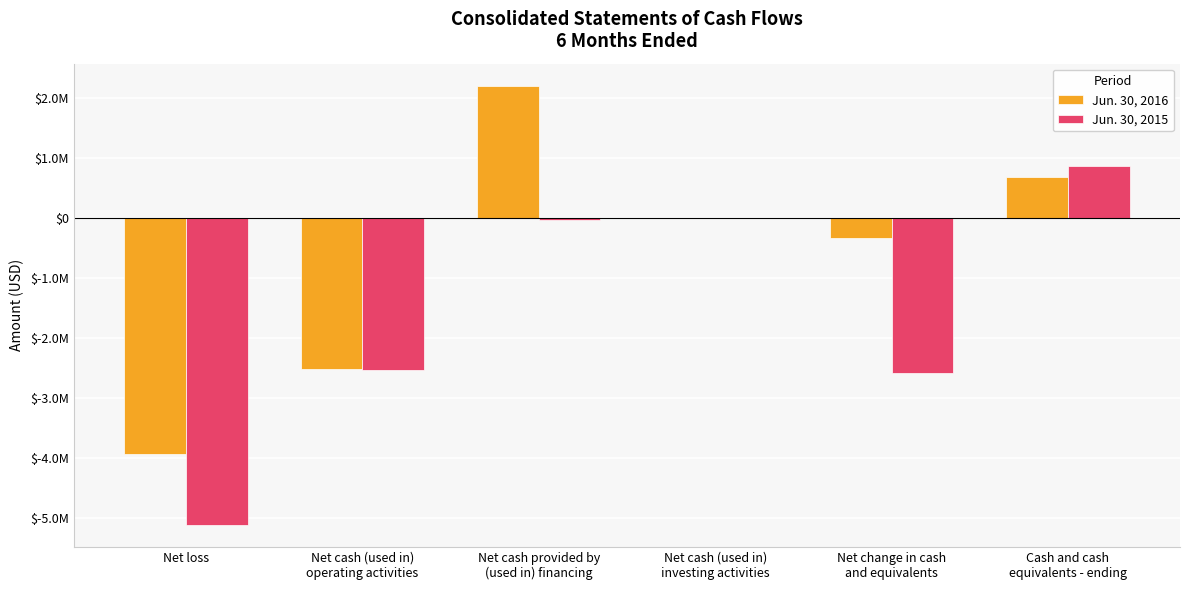

Are the bars grouped side by side (vs. stacked)?

Yes